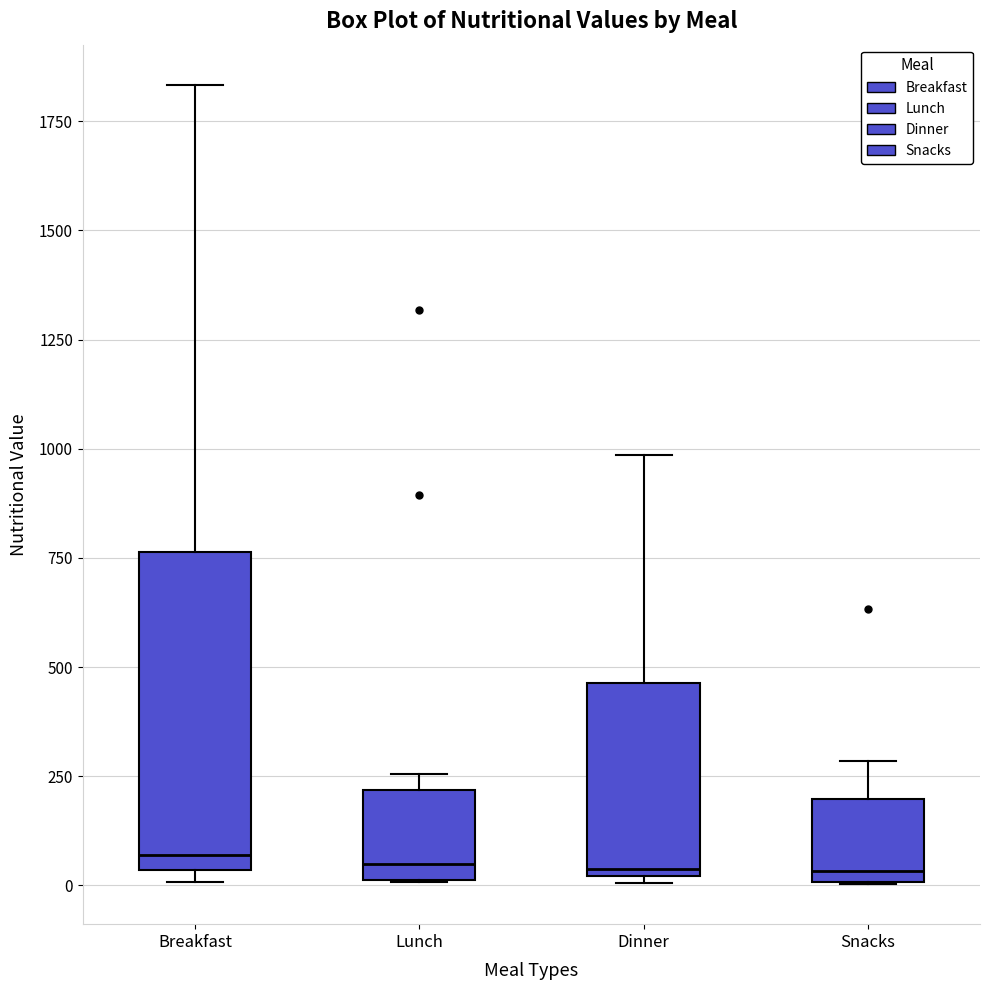

Reading left to right, read every box against the y-axis: the position of its median line, the range the box covers, and the ends of its whiskers. The values are not printed on the chart, so give them approximately, as read against the axis.

Breakfast: median 50 (just above the box's lower edge), box 50 to 750, whiskers 0 to 1850
Lunch: median 50, box 0 to 200, whiskers 0 to 250
Dinner: median 50, box 0 to 450, whiskers 0 (just below the box's lower edge) to 1000
Snacks: median 50, box 0 to 200, whiskers 0 to 300